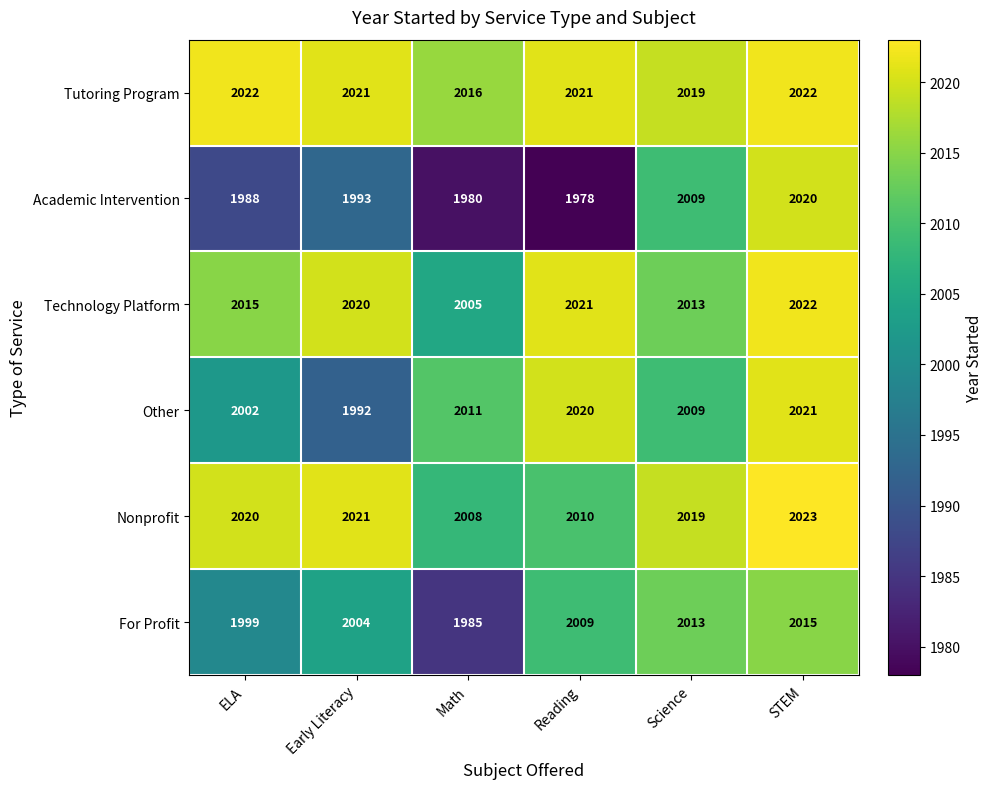

What is the difference between the maximum and minimum values in the Academic Intervention series?

42